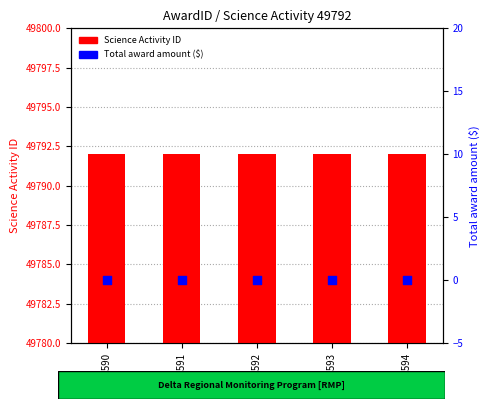

At how many categories does at least one series exceed 45410?

5